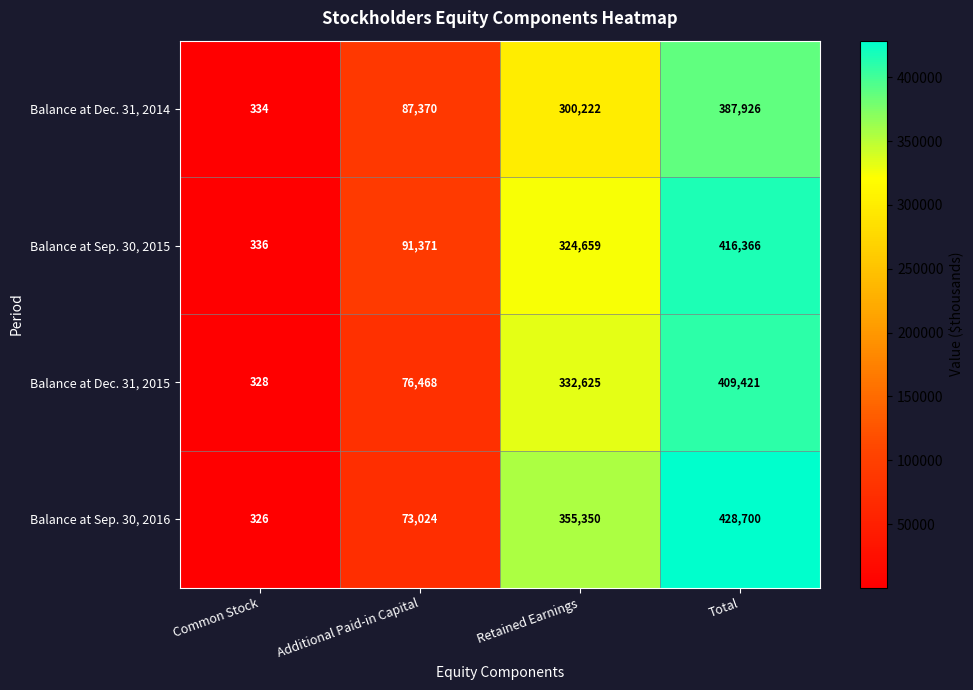

What is the total value across all series at Common Stock?

1324